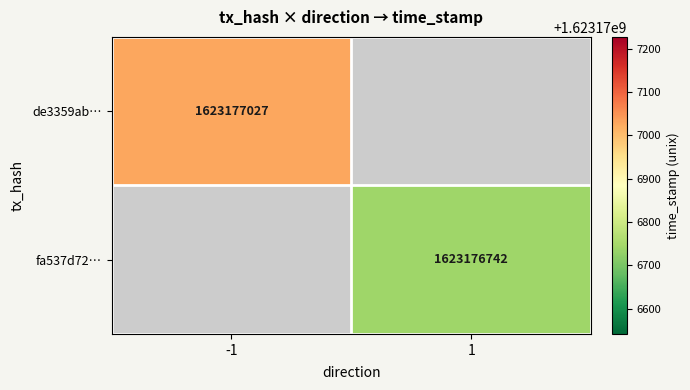

How many series are shown in this chart?

2